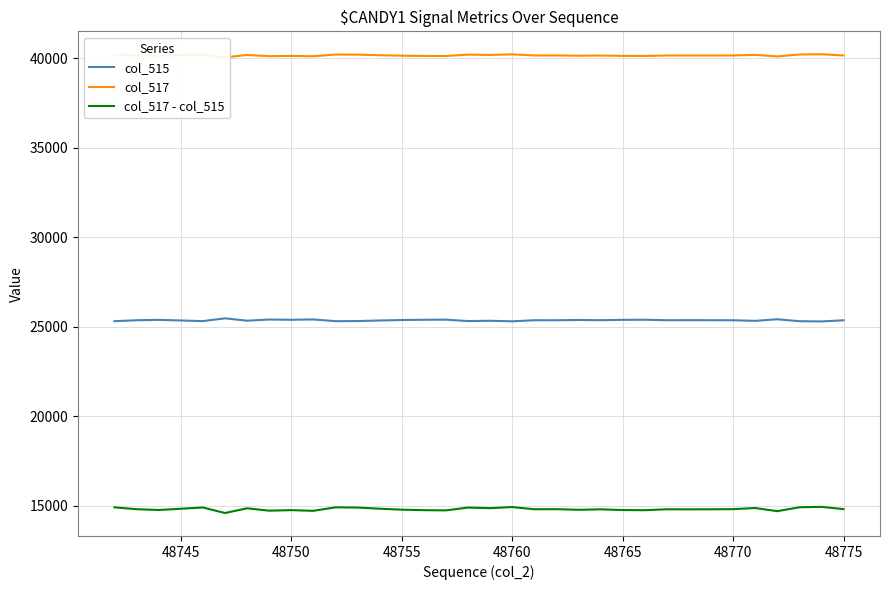

The value of col_515 at 48750 is 11779. True or false?

False